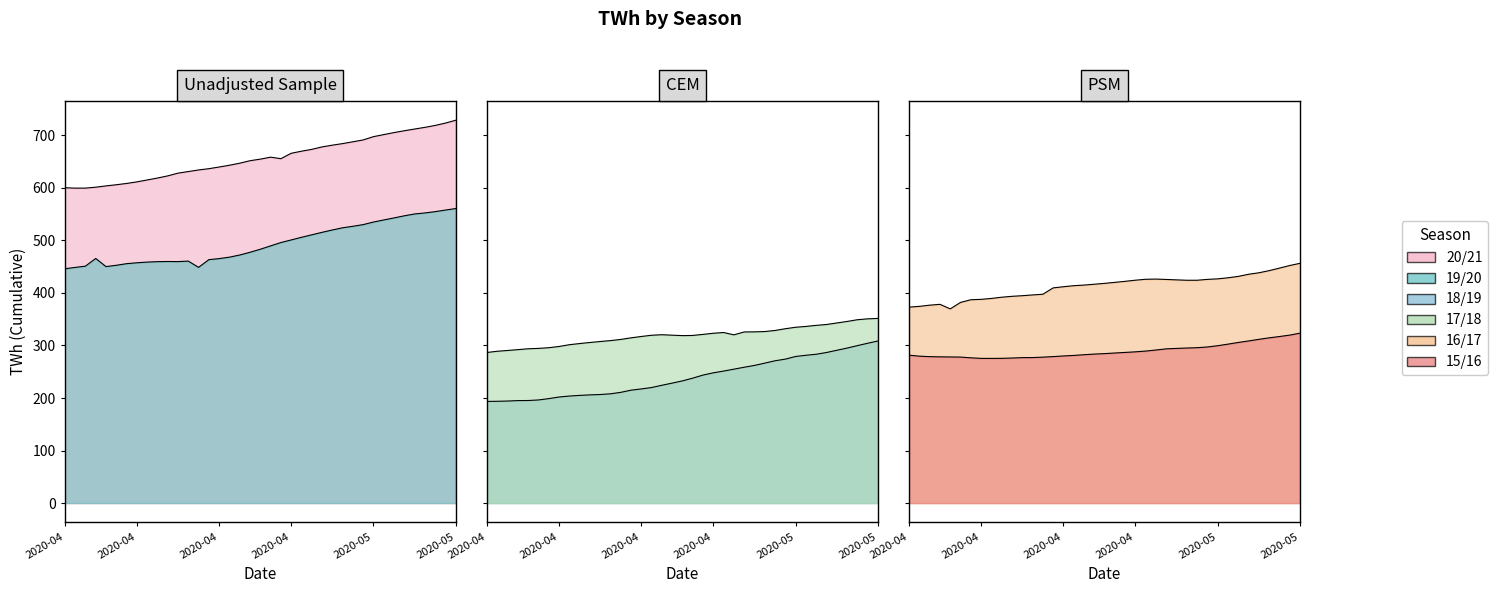

What are all the series names shown in the legend?

20/21, 19/20, 18/19, 17/18, 16/17, 15/16